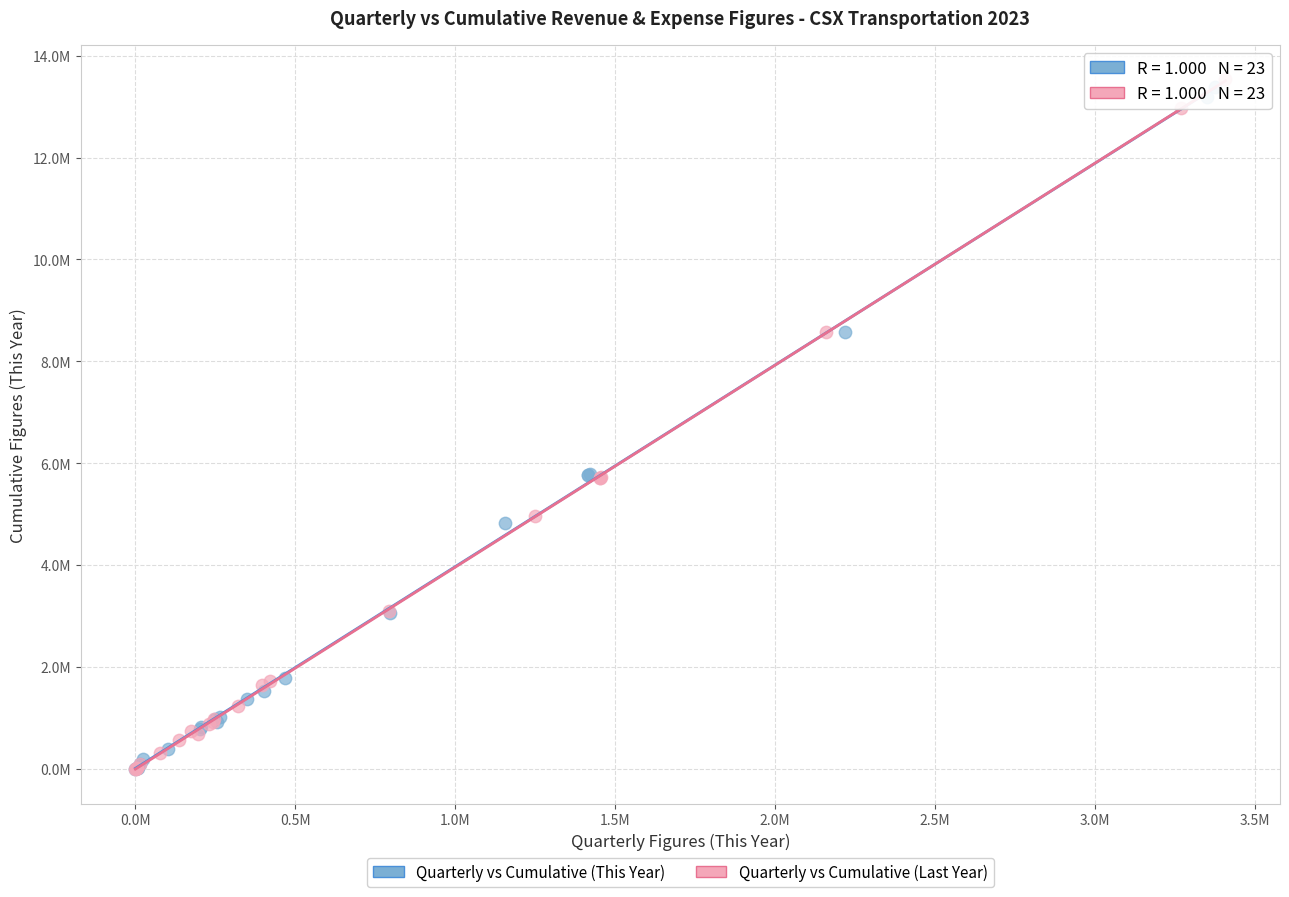

Which series reaches the maximum Y coordinate?

Quarterly vs Cumulative (Last Year)